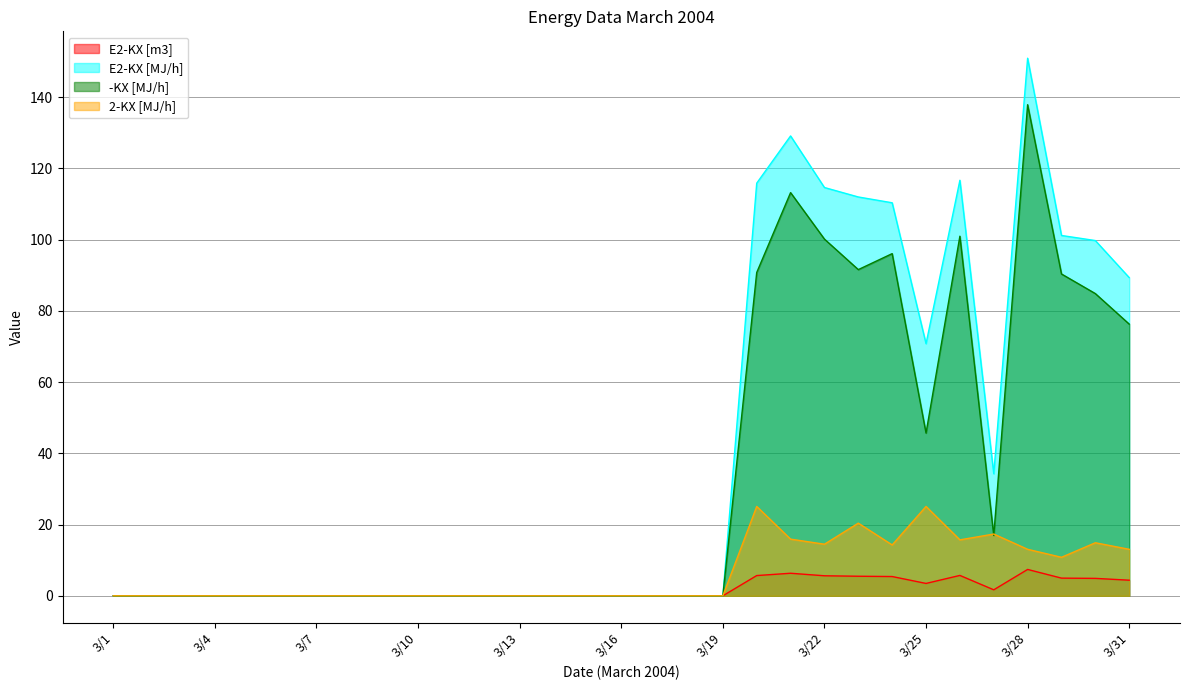

Which label corresponds to the largest value in the chart?

3/28